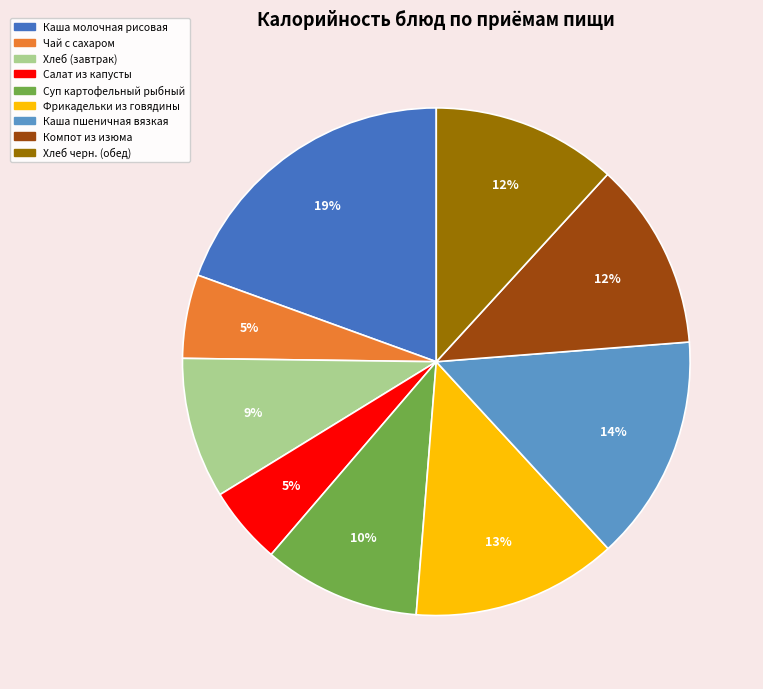

How many segments does this pie chart have?

9